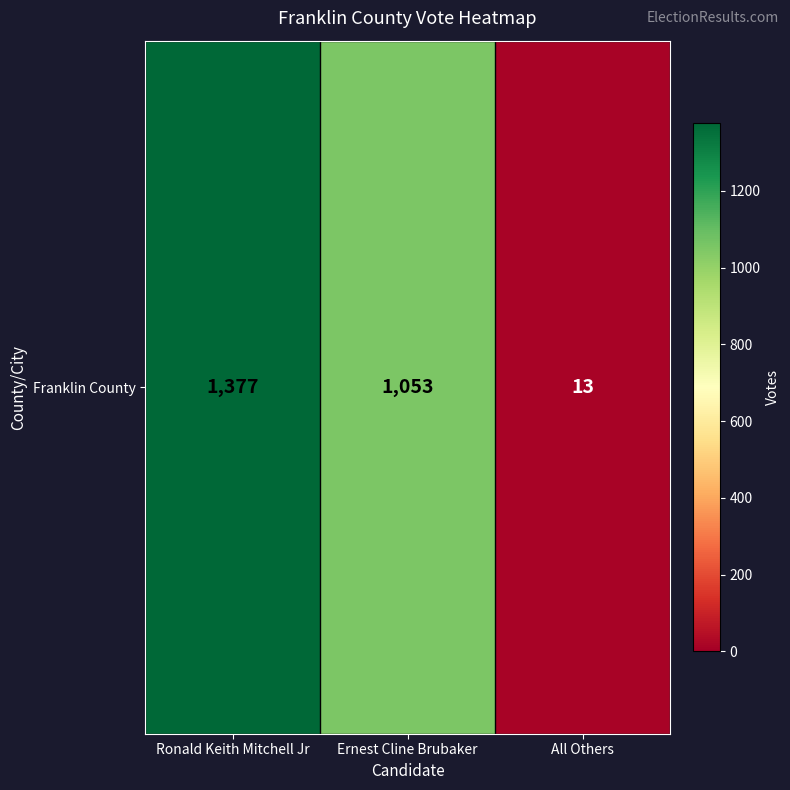

Rank the categories by value from highest to lowest.

Ronald Keith Mitchell Jr, Ernest Cline Brubaker, All Others